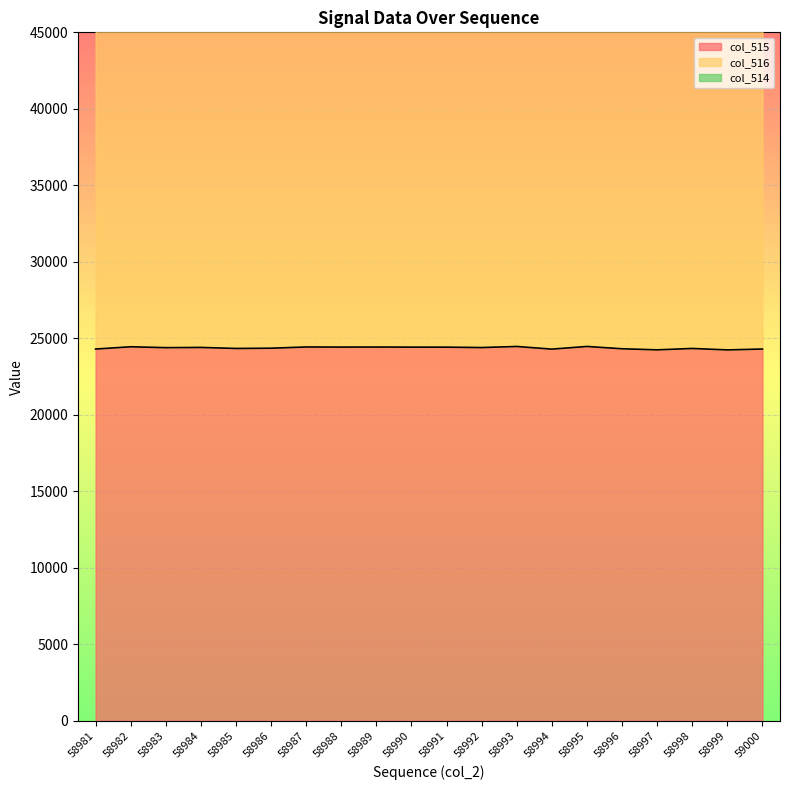

Reading left to right, what are all the values shown in this chart?

col_515: 58981=24304	58982=24452	58983=24395	58984=24409	58985=24343	58986=24359	58987=24439	58988=24432	58989=24435	58990=24430	58991=24427	58992=24401	58993=24472	58994=24299	58995=24473	58996=24322	58997=24252	58998=24342	58999=24248	59000=24305
col_514: 58981=64101	58982=64155	58983=64153	58984=64186	58985=64120	58986=64145	58987=64218	58988=64169	58989=64155	58990=64232	58991=64198	58992=64100	58993=64171	58994=64128	58995=64195	58996=64103	58997=64093	58998=64063	58999=64020	59000=63989